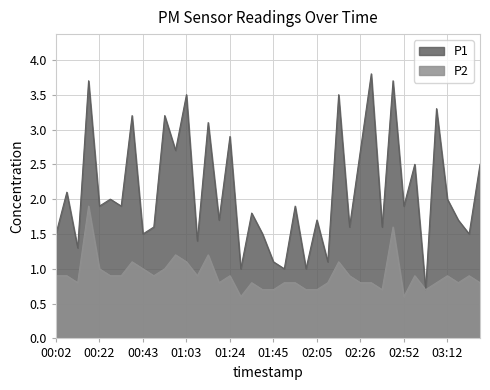

The P1 series shows 0.8 at 00:37. True or false?

False